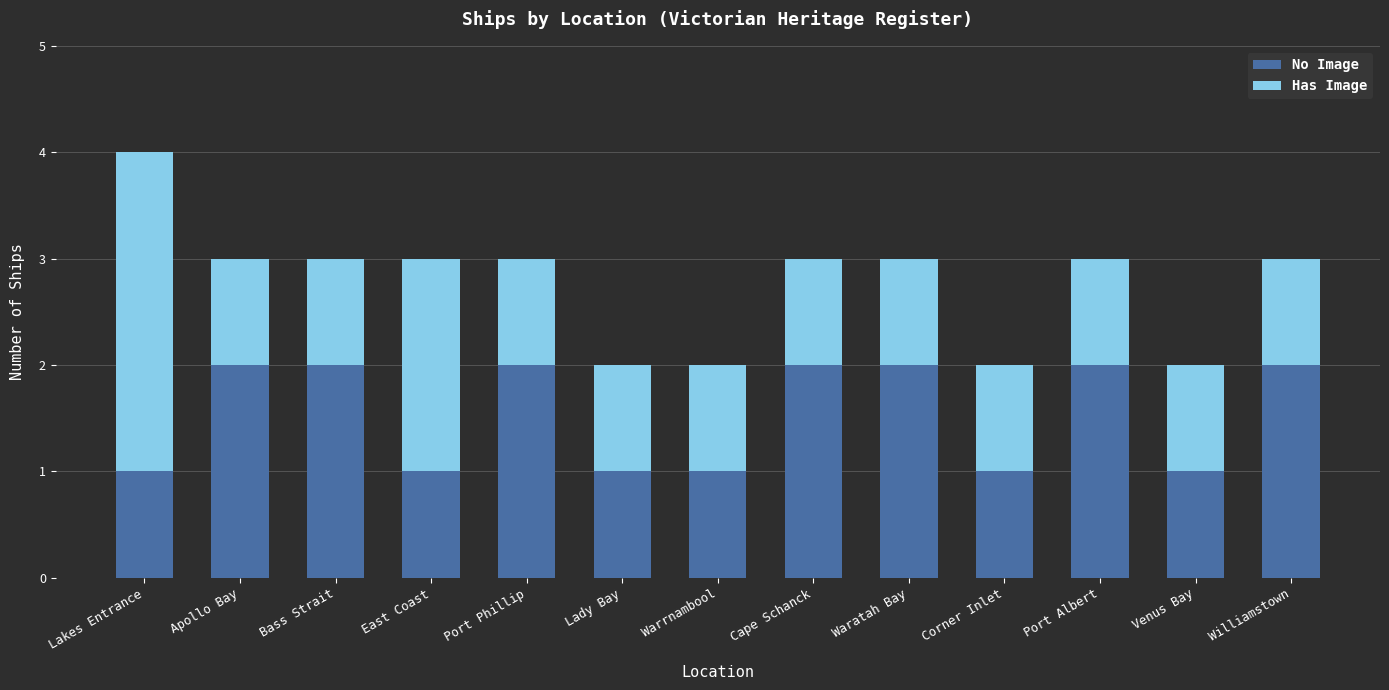

What is the sum of all No Image values?

20